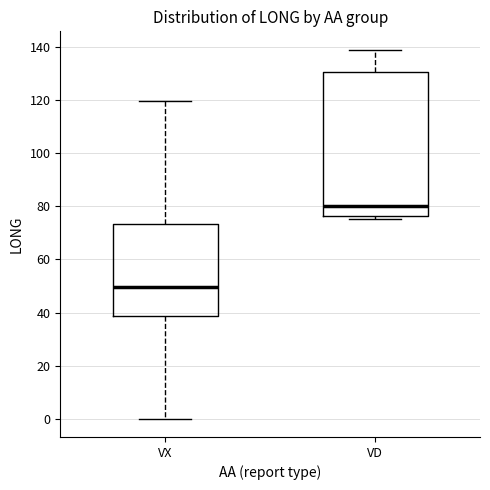

Which box has the highest median line?

VD